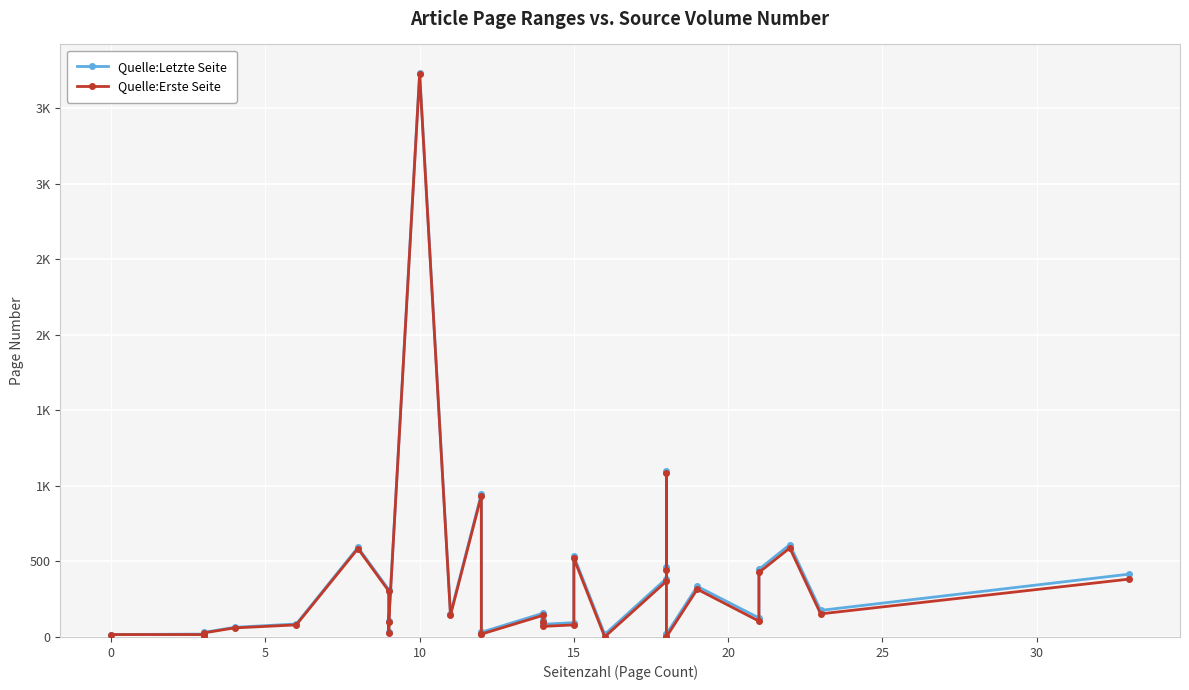

At which label does Quelle:Erste Seite reach its peak?

10